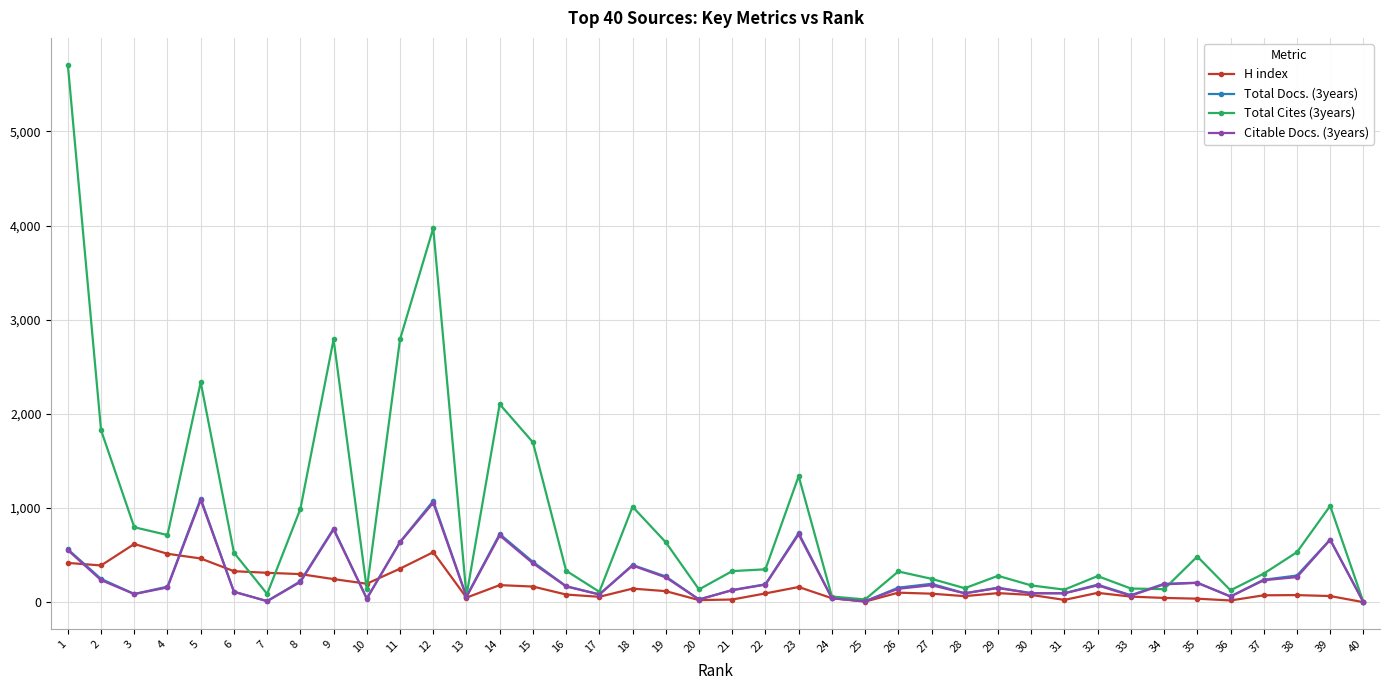

What is the maximum value for H index?

618